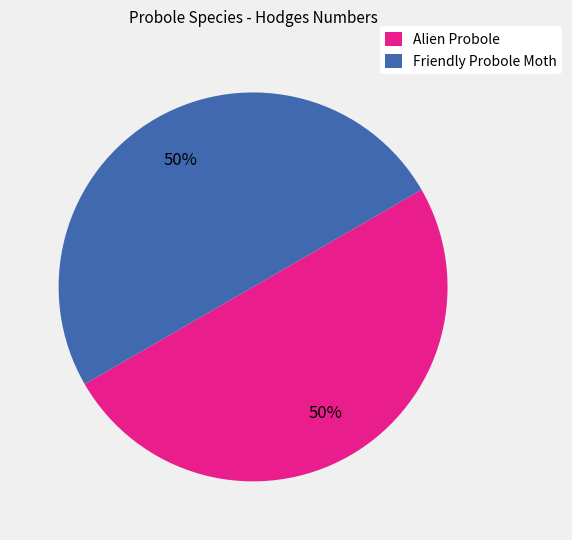

To the nearest percent, what is the combined percentage of Alien Probole and Friendly Probole Moth?

100%